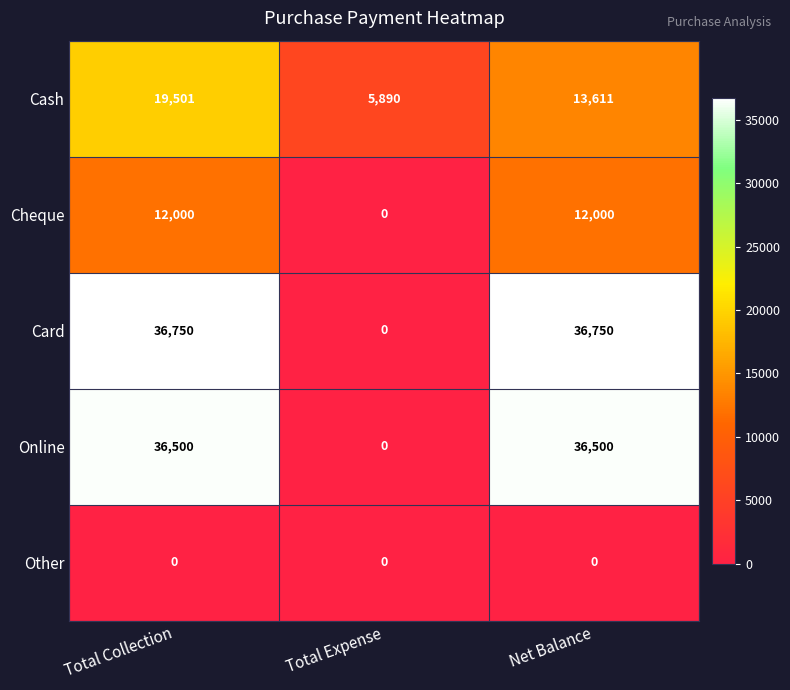

Reading left to right, what are all the values shown in this chart?

Cash: 19501	5890	13611
Cheque: 12000	0	12000
Card: 36750	0	36750
Online: 36500	0	36500
Other: 0	0	0